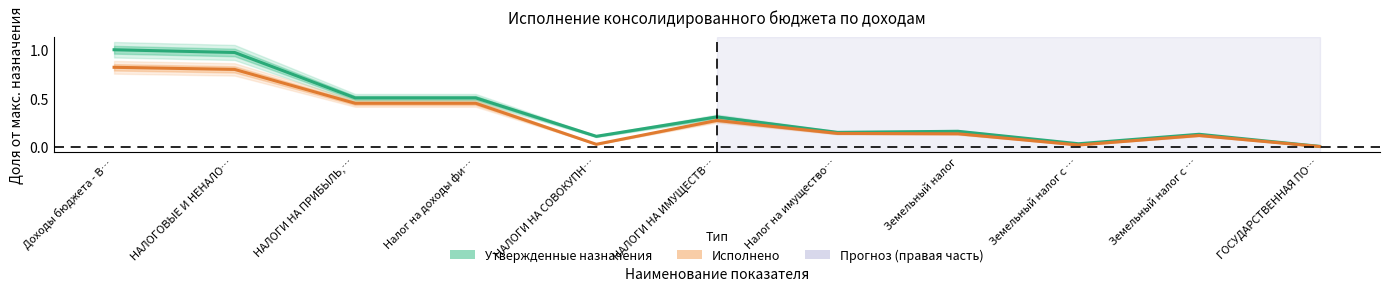

Where is the first local maximum for Исполнено?

НАЛОГИ НА ИМУЩЕСТВ…